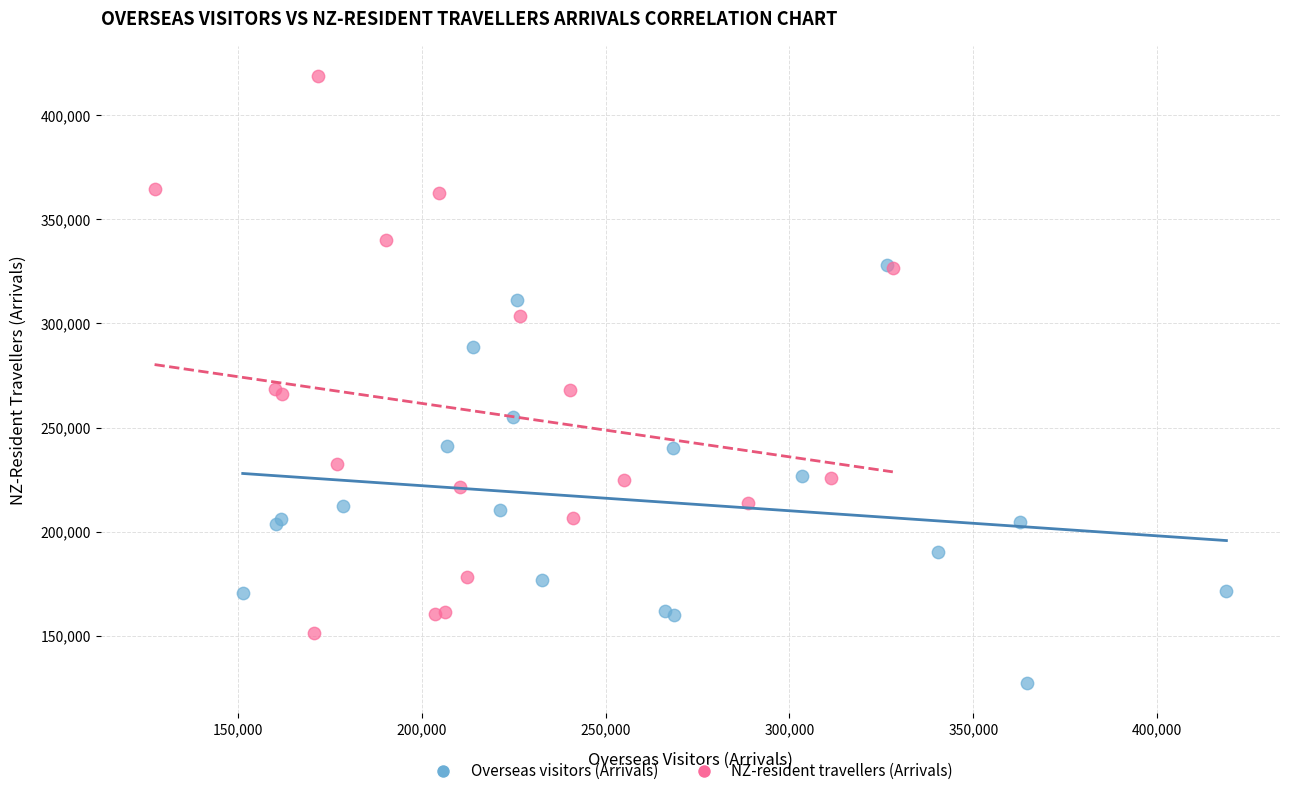

Which series has the largest Y range (max minus min)?

NZ-resident travellers (Arrivals)